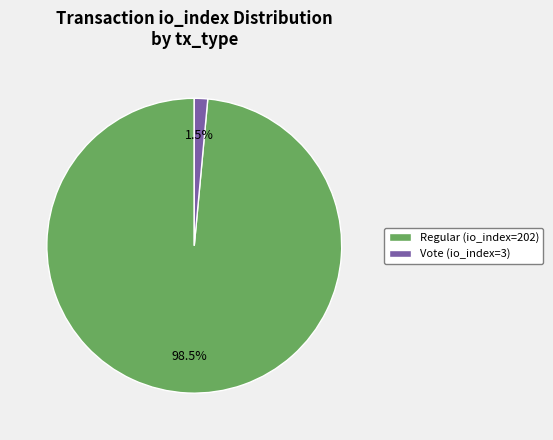

Rank the categories by value from lowest to highest.

Vote (io_index=3), Regular (io_index=202)